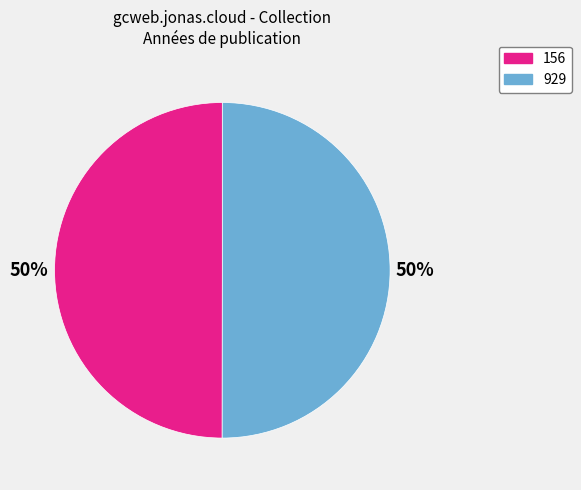

How many slices are in this pie chart?

2